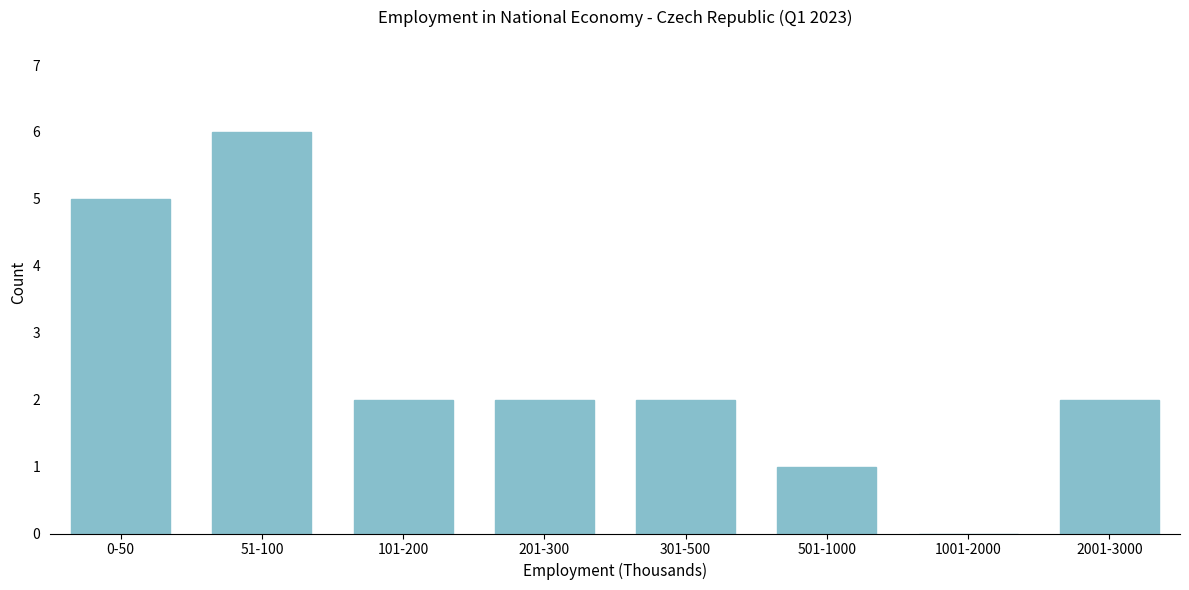

Reading left to right, transcribe all the data shown in this chart.

0-50=5	51-100=6	101-200=2	201-300=2	301-500=2	501-1000=1	1001-2000=0	2001-3000=2